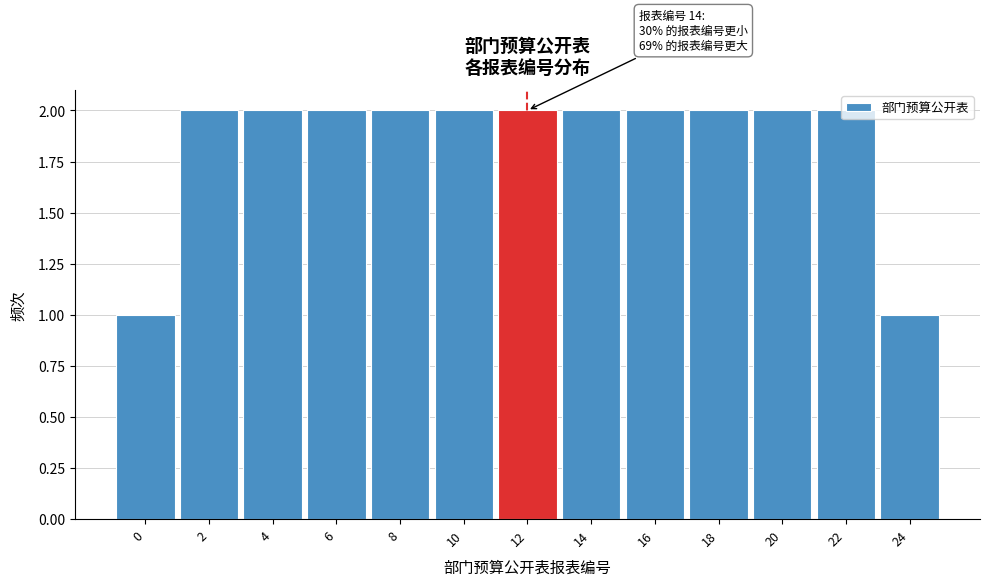

What is the value of the 7th bar from the left?

2